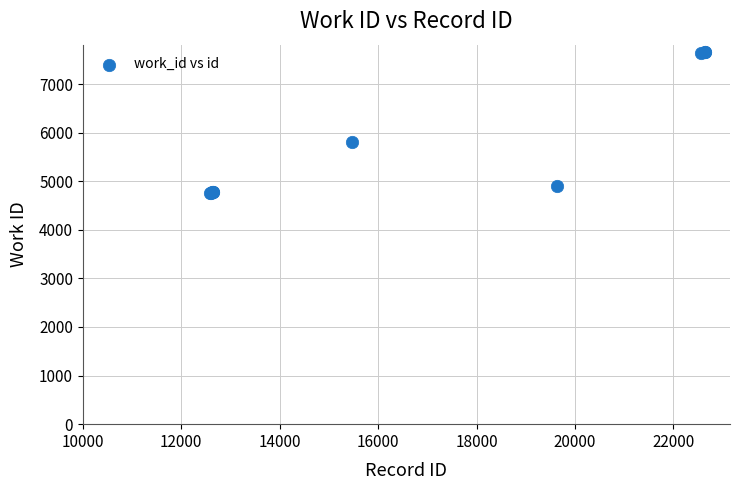

What Y value in the scatter plot is closest to 6209?

5805